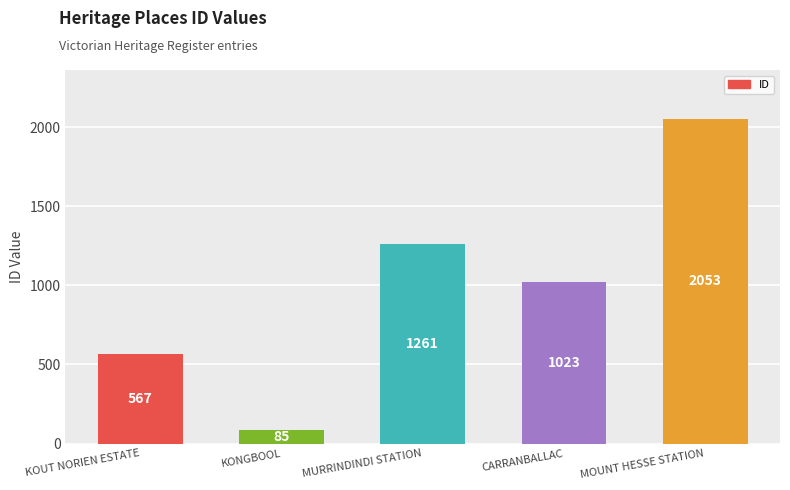

Which has a higher value, KONGBOOL or MOUNT HESSE STATION?

MOUNT HESSE STATION